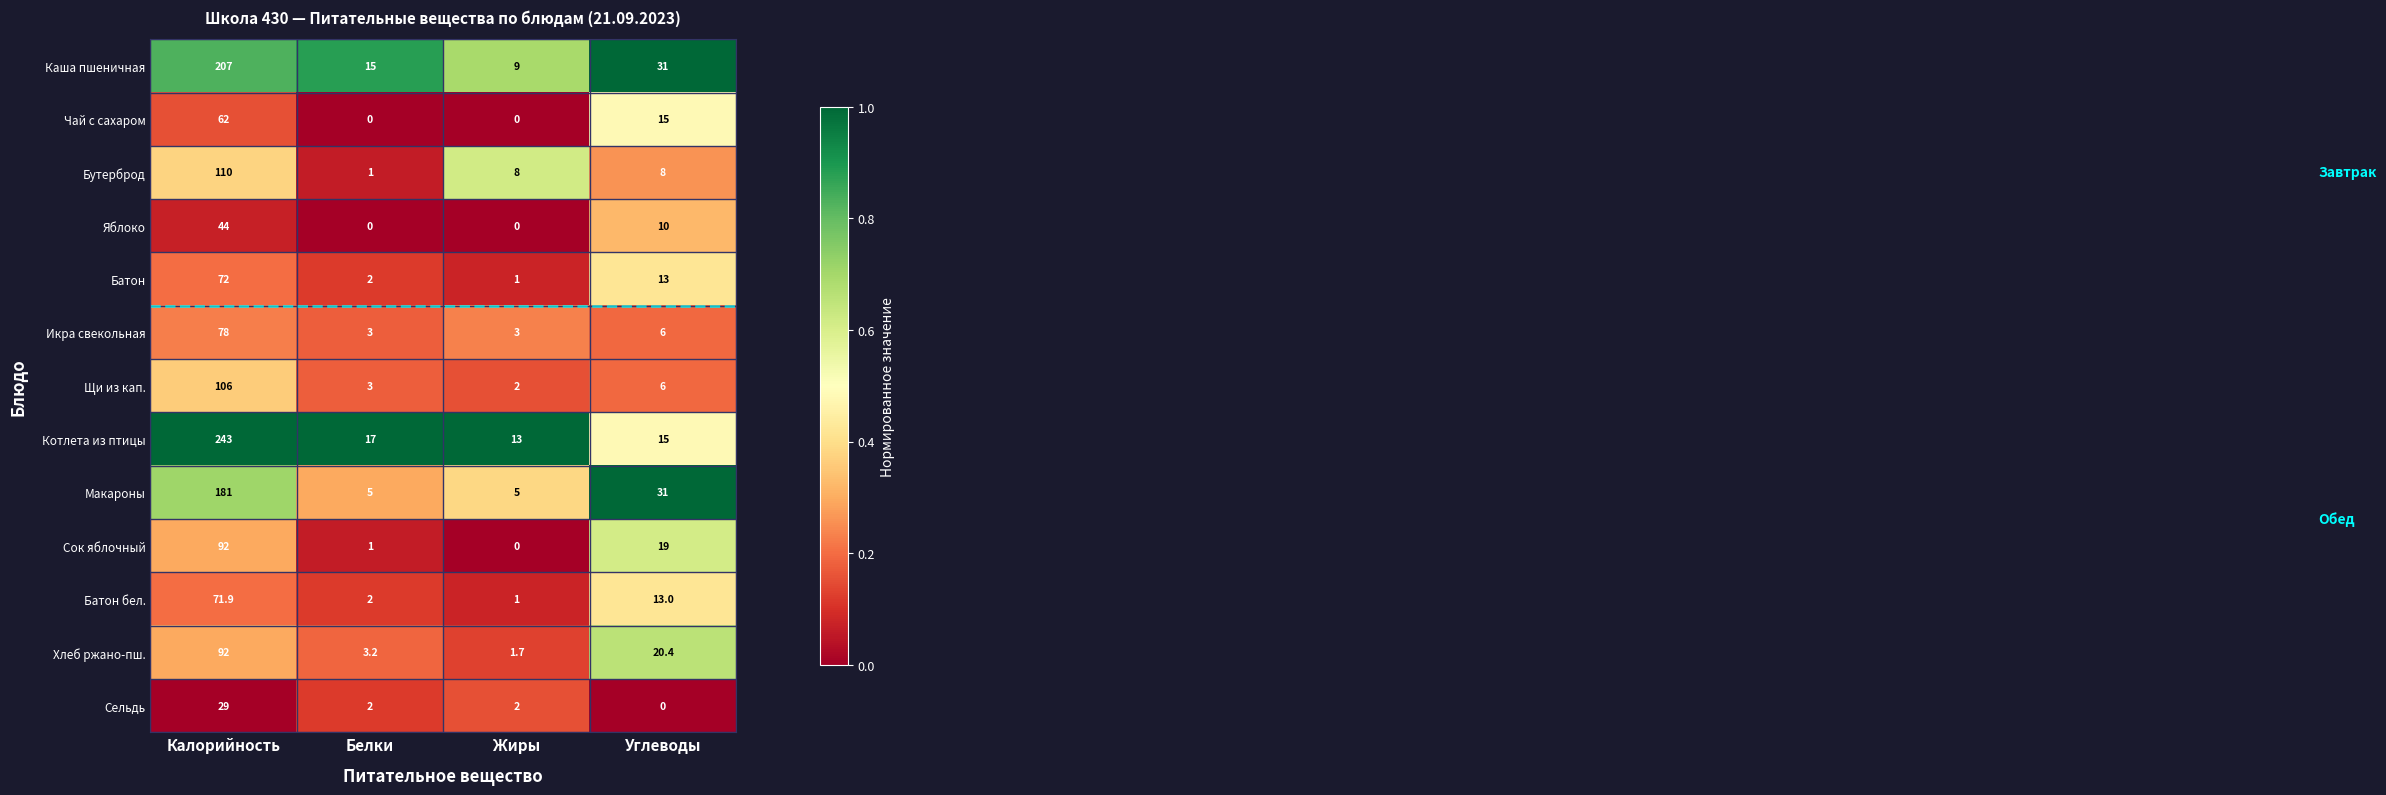

How many series are shown in this chart?

13